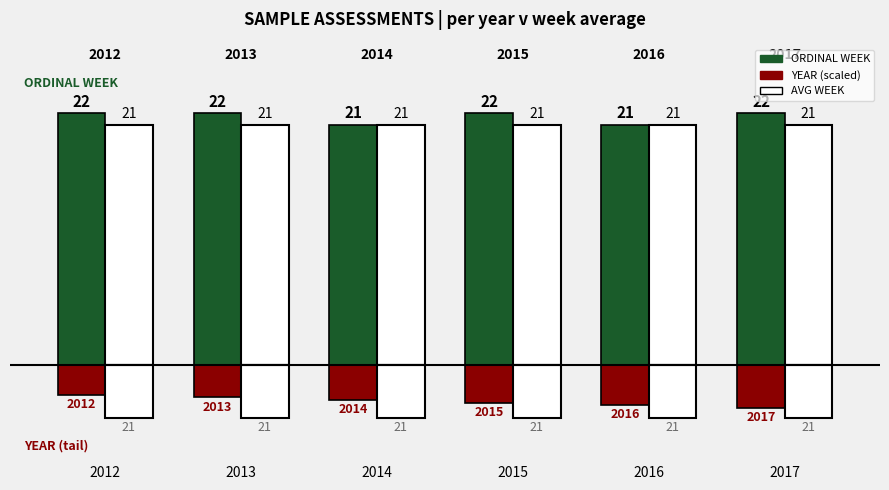

How many bars are there in total?

24